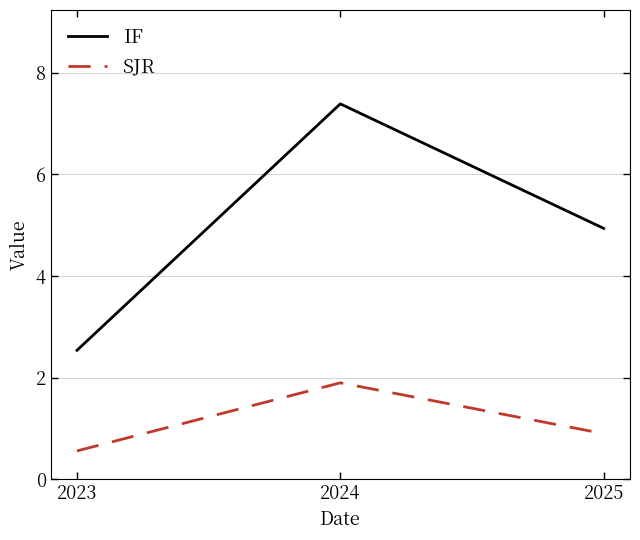

Rank the series by their average value, from lowest to highest.

SJR, IF